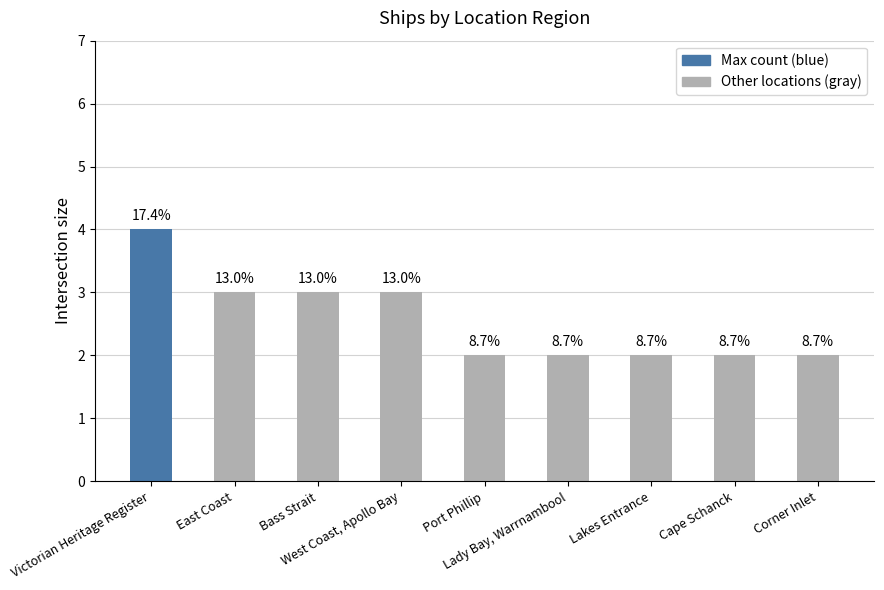

What is the label of the 9th bar from the left?

Corner Inlet